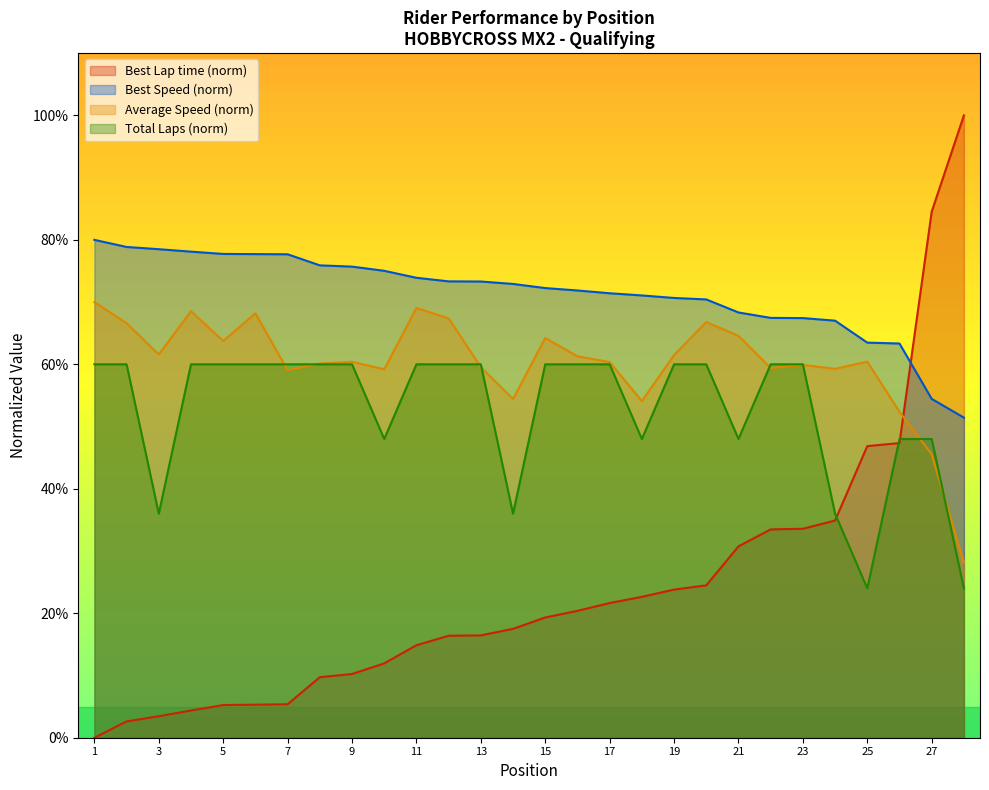

List the series in order of their overall mean, lowest first.

Best Lap time (norm), Total Laps (norm), Average Speed (norm), Best Speed (norm)